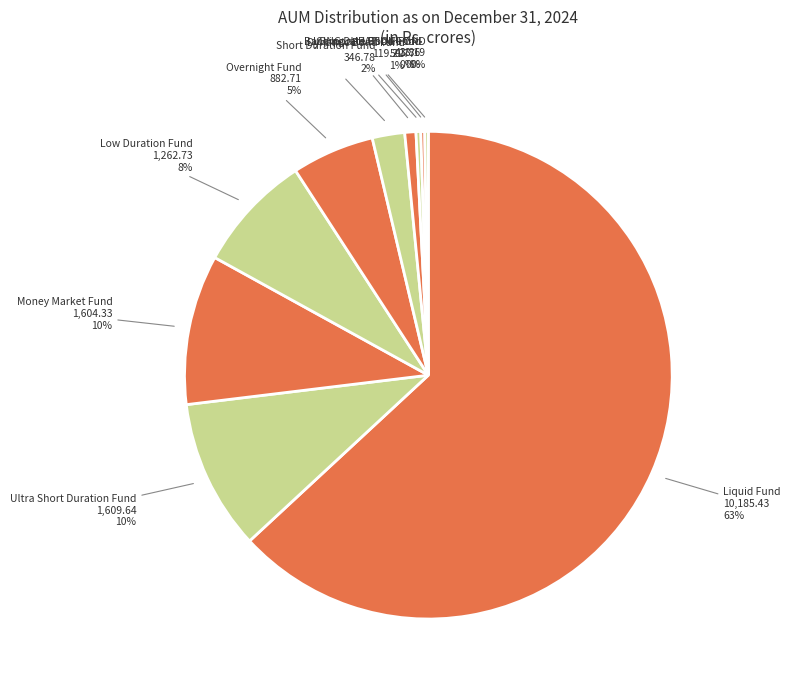

Rank the categories by value from lowest to highest.

MIRAE ASSET LONG DURATION FUND, Mirae Asset Corporate Bond Fund, Mirae Asset Banking and PSU Fund, Mirae Asset Dynamic Bond Fund, Mirae Asset Short Duration Fund, Mirae Asset Overnight Fund, Mirae Asset Low Duration Fund, Mirae Asset Money Market Fund, Mirae Asset Ultra Short Duration Fund, Mirae Asset Liquid Fund